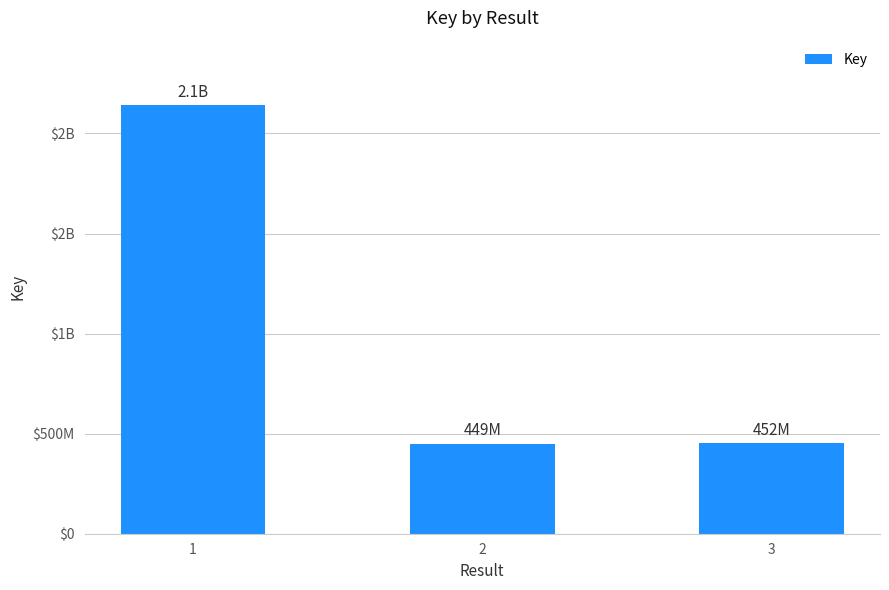

Are the bars horizontal?

No